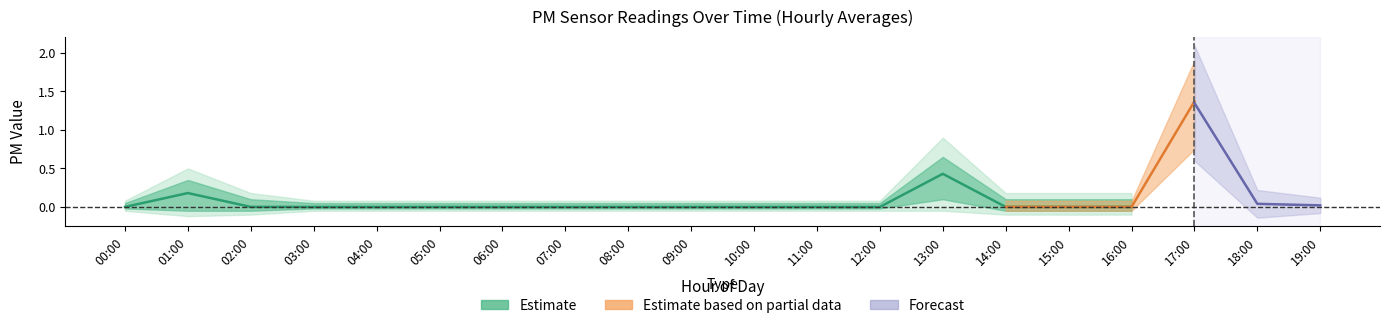

Reading left to right, list all the values displayed in this chart.

P1: 00:00=0.0	01:00=0.2	02:00=0.0	03:00=0.0	04:00=0.0	05:00=0.0	06:00=0.0	07:00=0.0	08:00=0.0	09:00=0.0	10:00=0.0	11:00=0.0	12:00=0.0	13:00=0.4	14:00=0.0	15:00=0.0	16:00=0.0	17:00=1.5	18:00=0.0	19:00=0.0
P2: 00:00=0.0	01:00=0.2	02:00=0.0	03:00=0.0	04:00=0.0	05:00=0.0	06:00=0.0	07:00=0.0	08:00=0.0	09:00=0.0	10:00=0.0	11:00=0.0	12:00=0.0	13:00=0.4	14:00=0.0	15:00=0.0	16:00=0.0	17:00=1.4	18:00=0.0	19:00=0.0